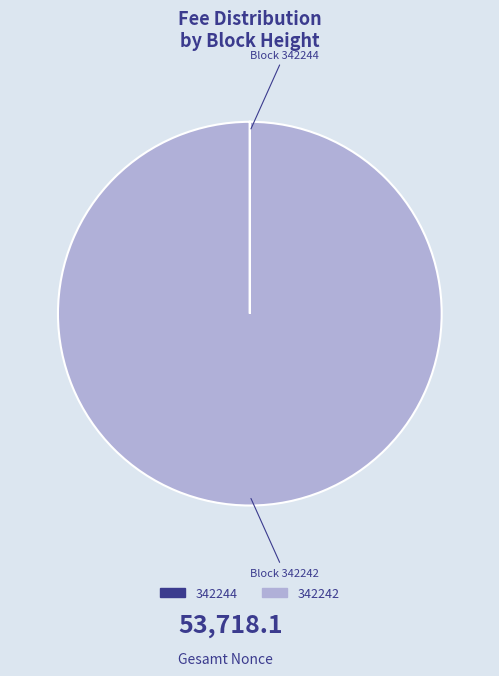

Which category accounts for the majority?

342242